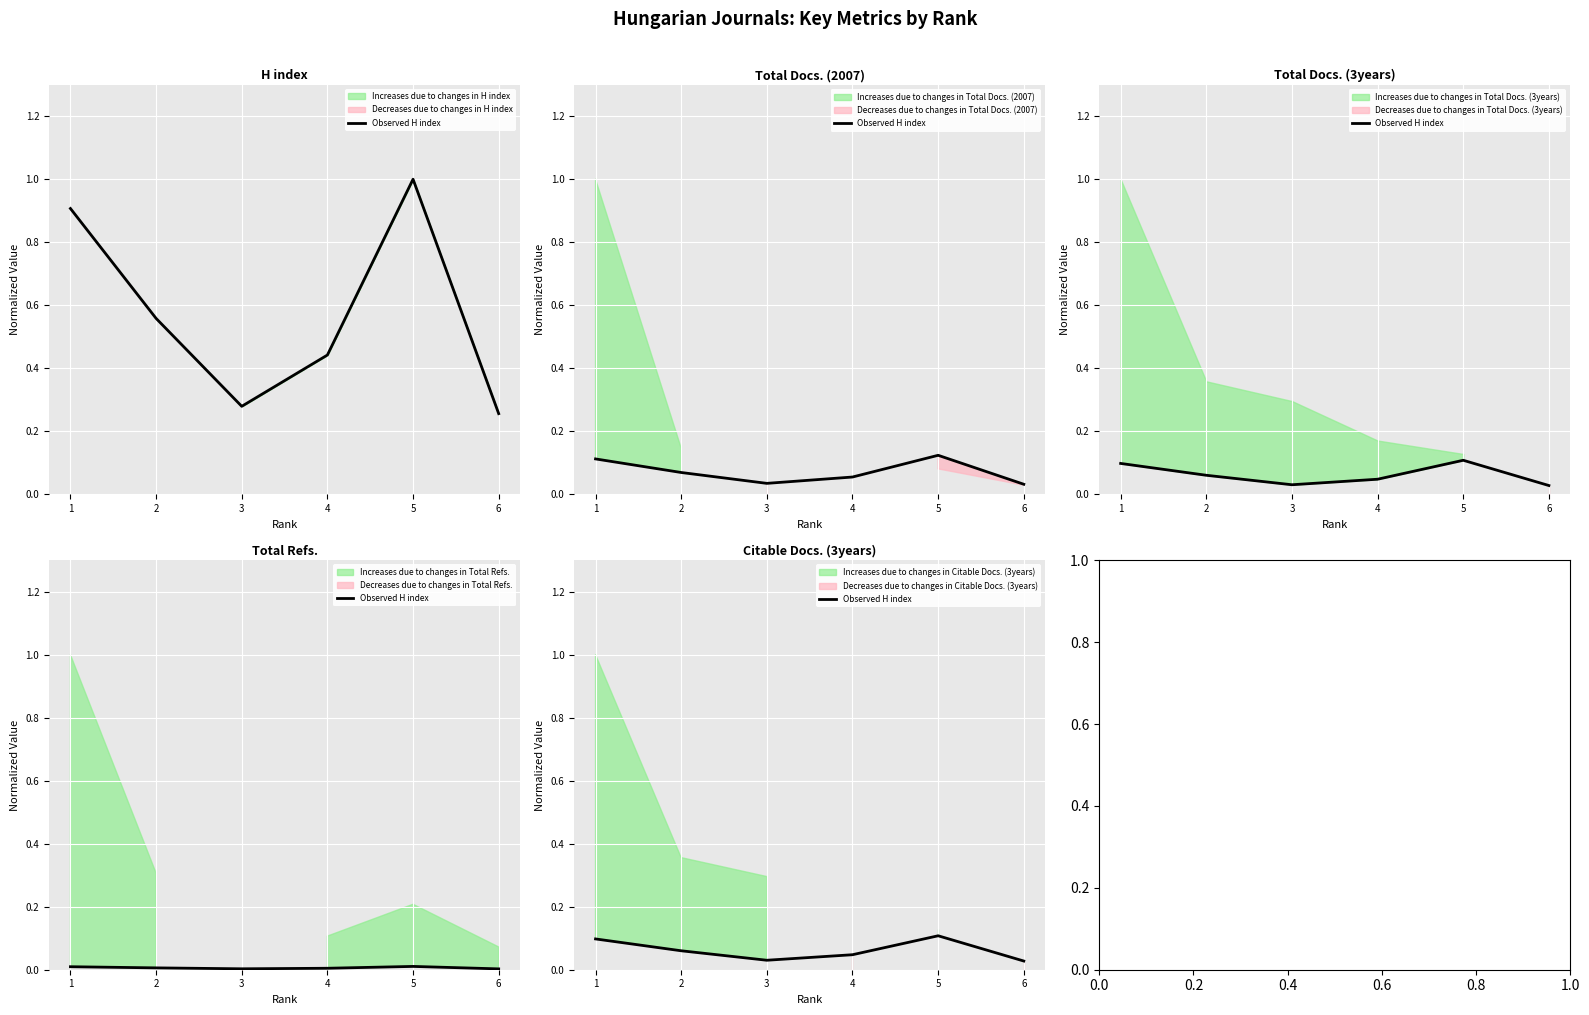

Reading left to right, extract all data points from this chart.

0.1	0.1	0.0	0.0	0.1	0.0